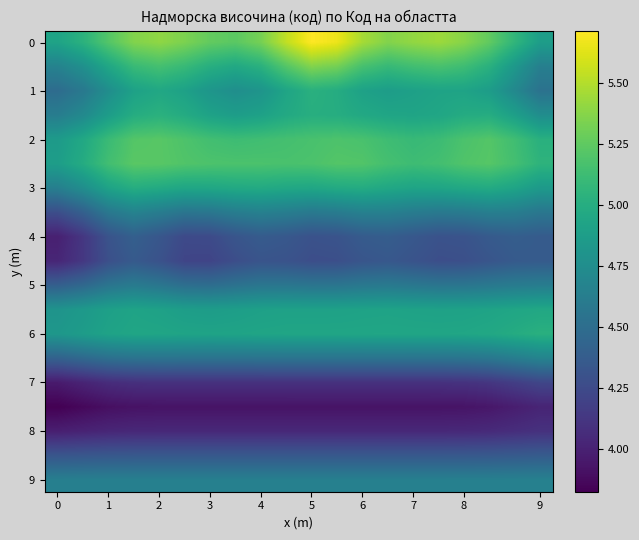

What is the greatest value displayed?

5.7